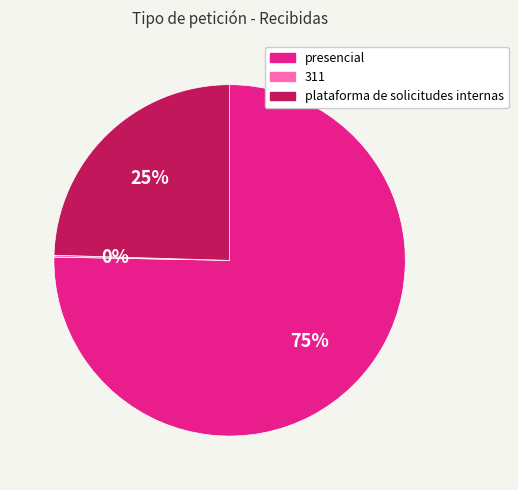

To the nearest percent, what portion does presencial represent?

75%